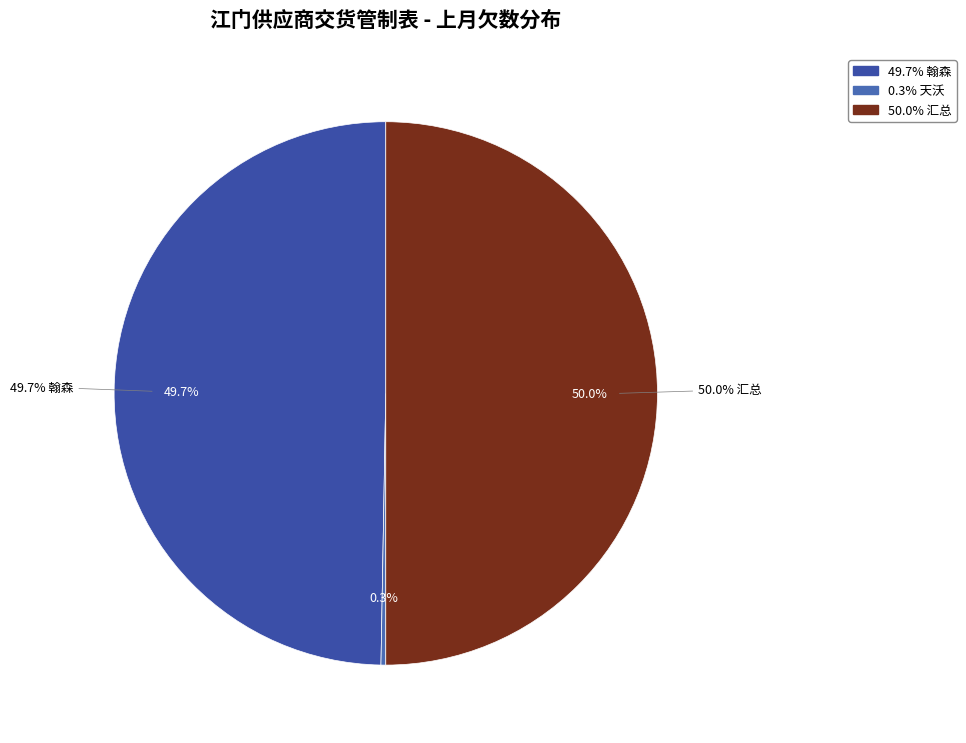

Does any single category account for the majority?

No